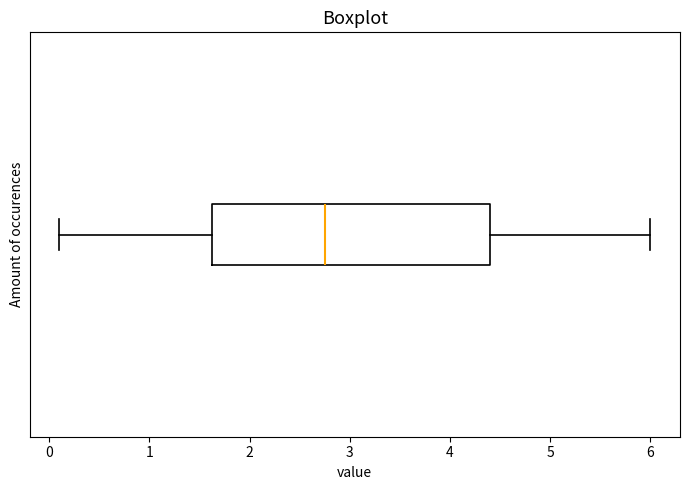

Read this box plot against the x-axis: the position of the median line, the range covered by the box, and the ends of both whiskers. The values are not printed on the chart, so give them approximately, as read against the axis.

median 2.8, box 1.6 to 4.4, whiskers 0.1 to 6.0